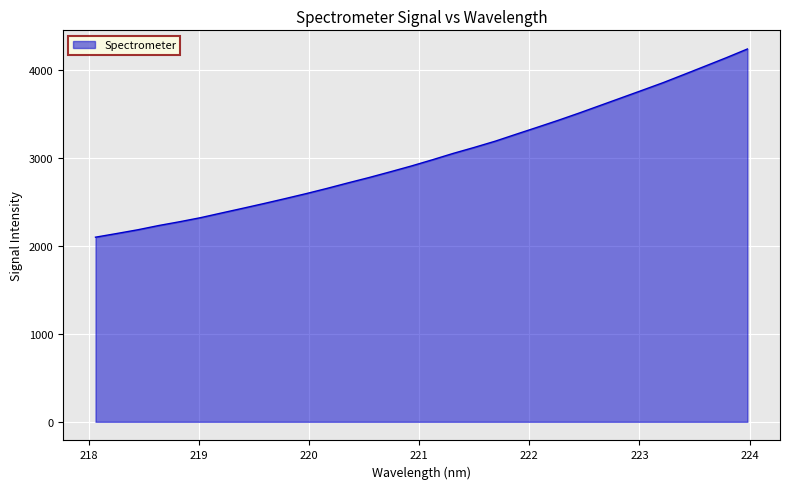

What is the difference between the maximum and minimum values?

2138.2